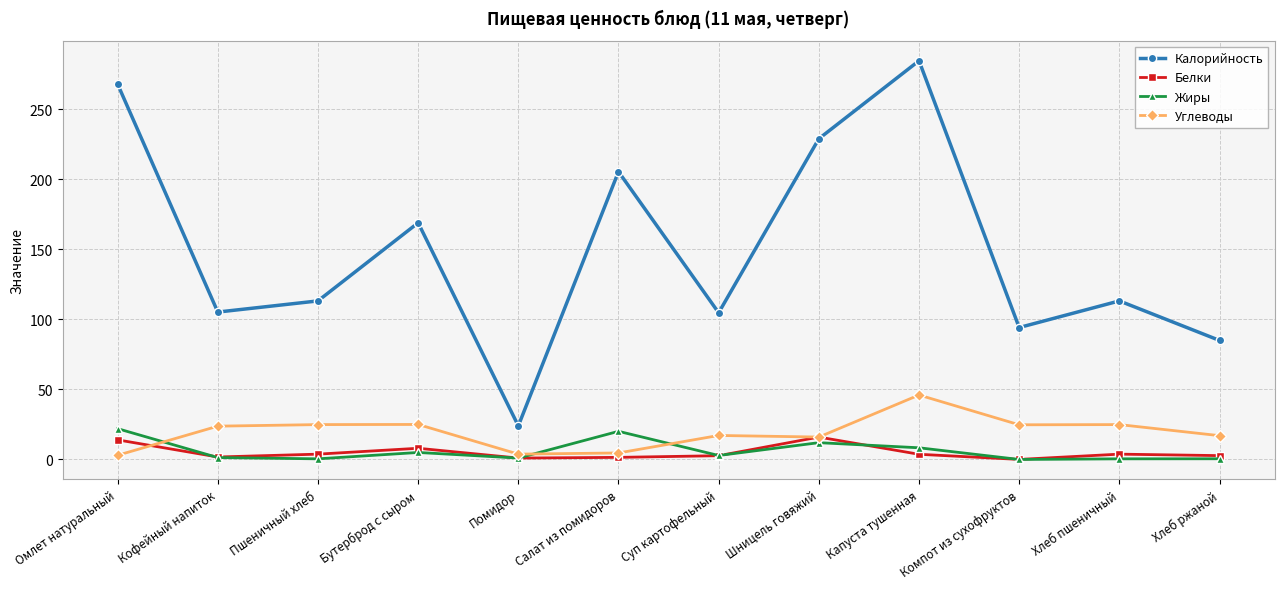

What is the maximum value for Белки?

16.0